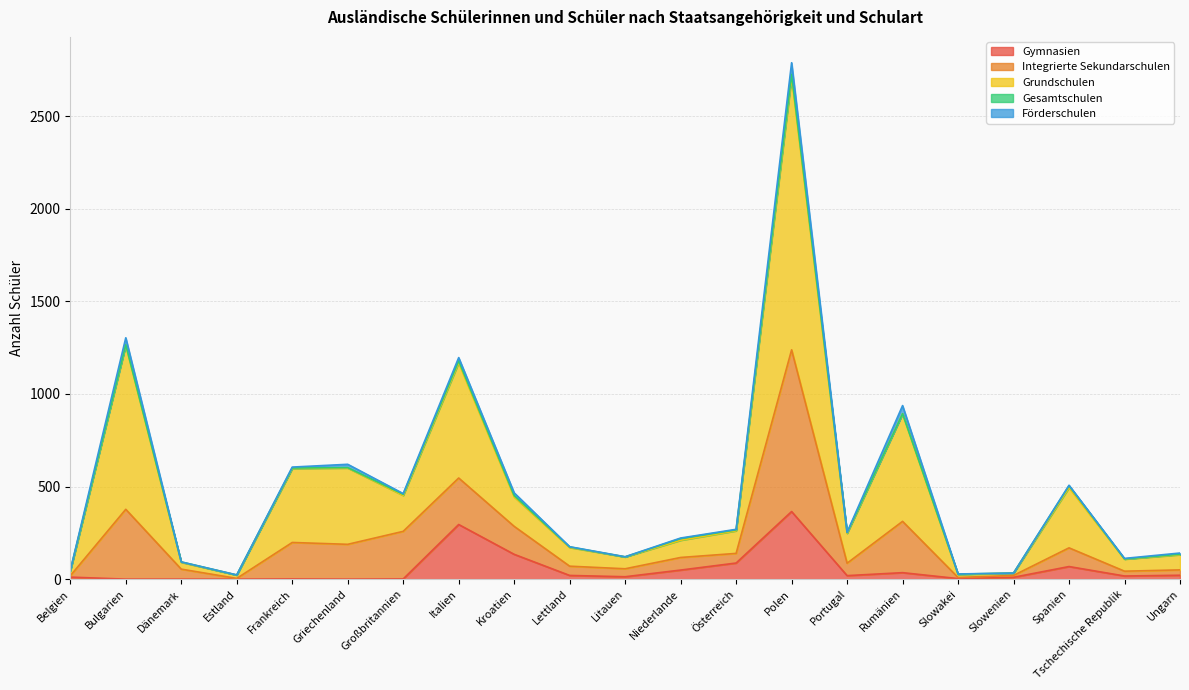

True or false: Integrierte Sekundarschulen has more than 0 interior local peaks.

True